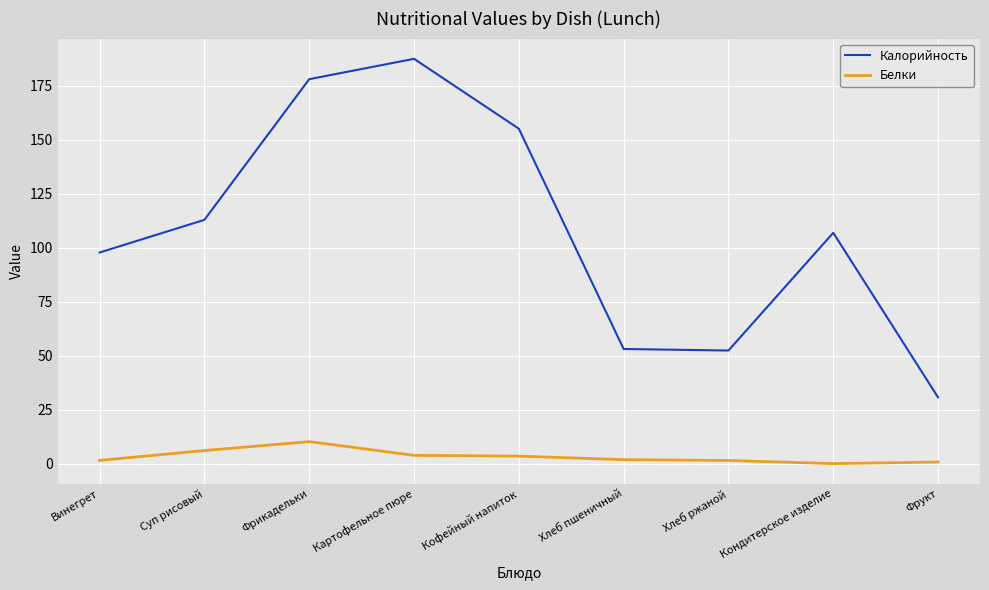

Where is the first local maximum for Белки?

Фрикадельки